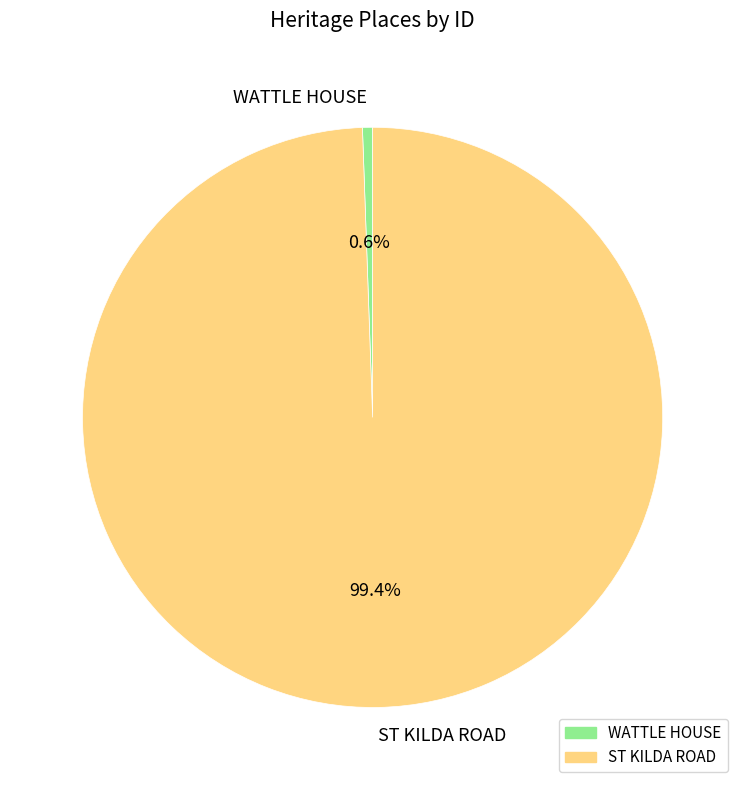

Which slice is the smallest?

WATTLE HOUSE